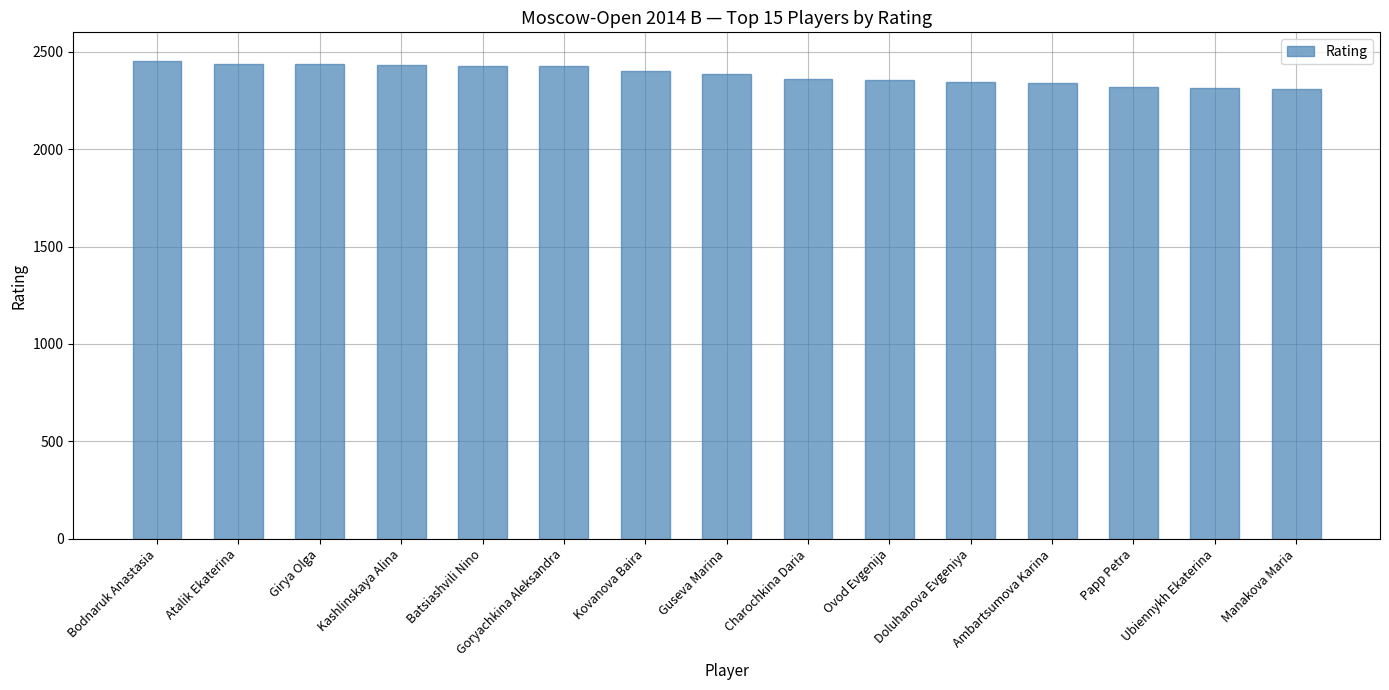

What is the label of the 11th bar from the left?

Doluhanova Evgeniya